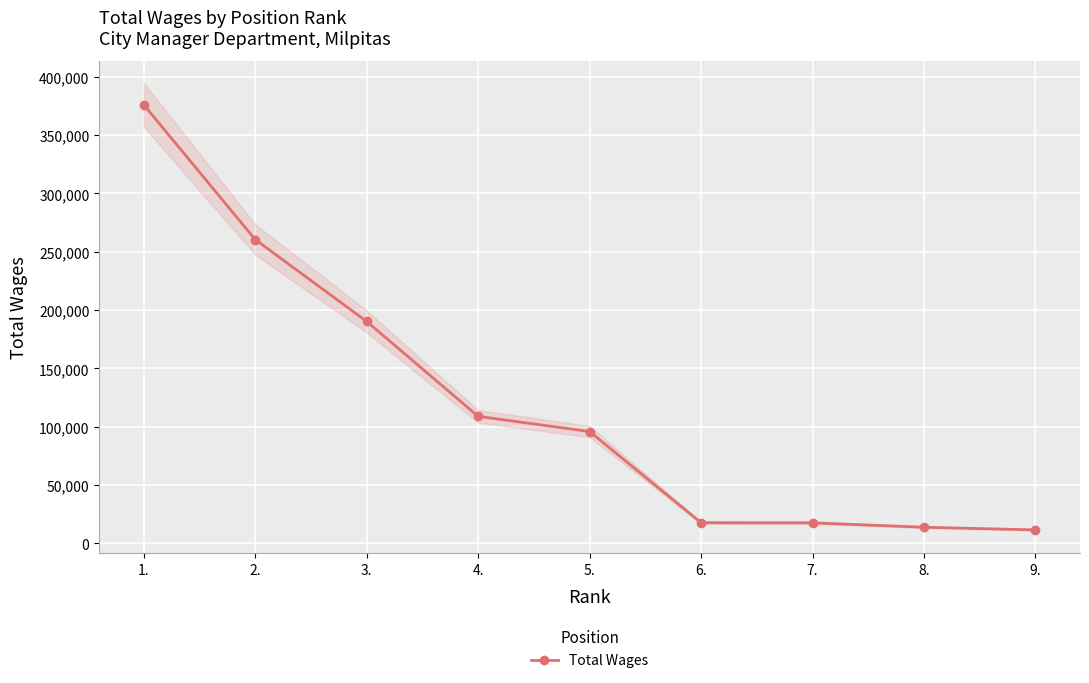

How many distinct data groups are displayed?

1